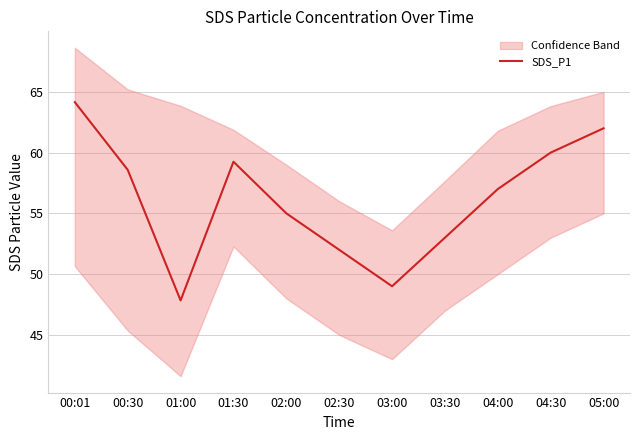

Between 03:00 and 04:30, which is larger?

04:30